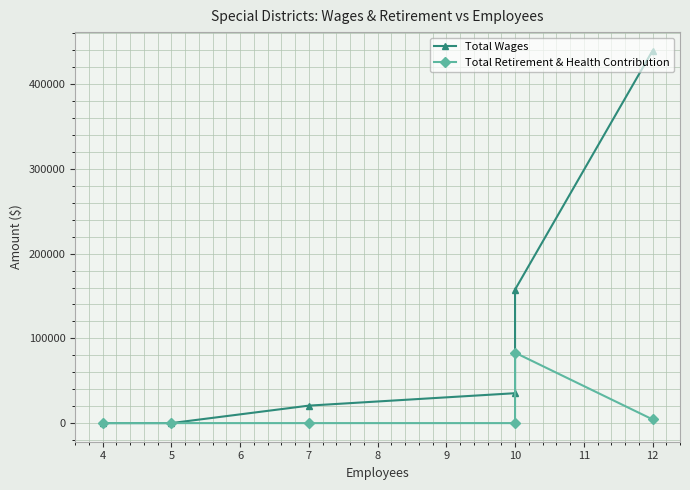

True or false: Total Retirement & Health Contribution and Total Wages cross at least once.

False